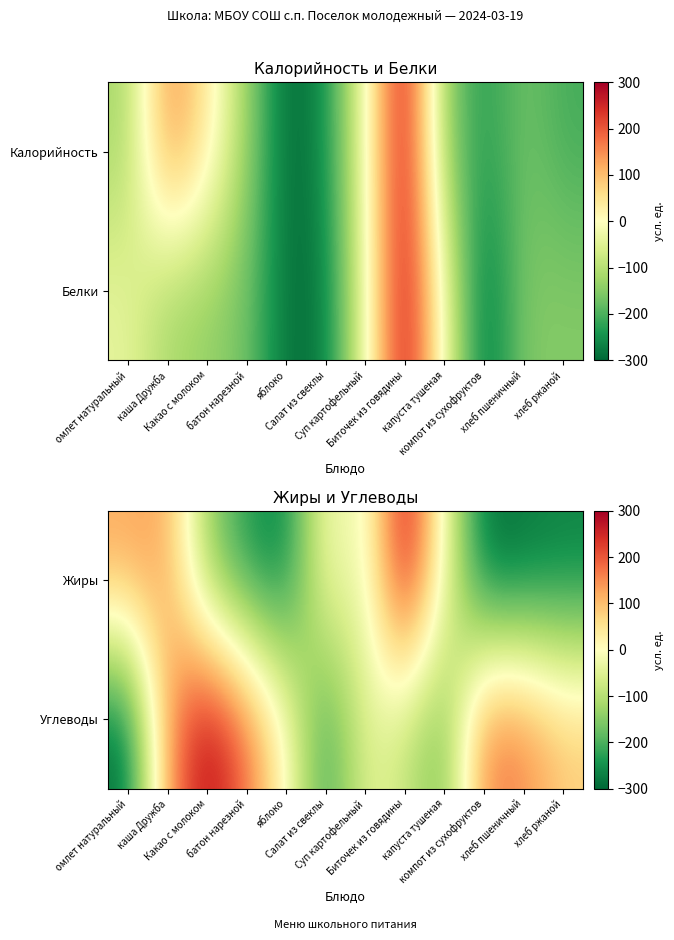

Which has a higher value, батон нарезной or Биточек из говядины?

Биточек из говядины